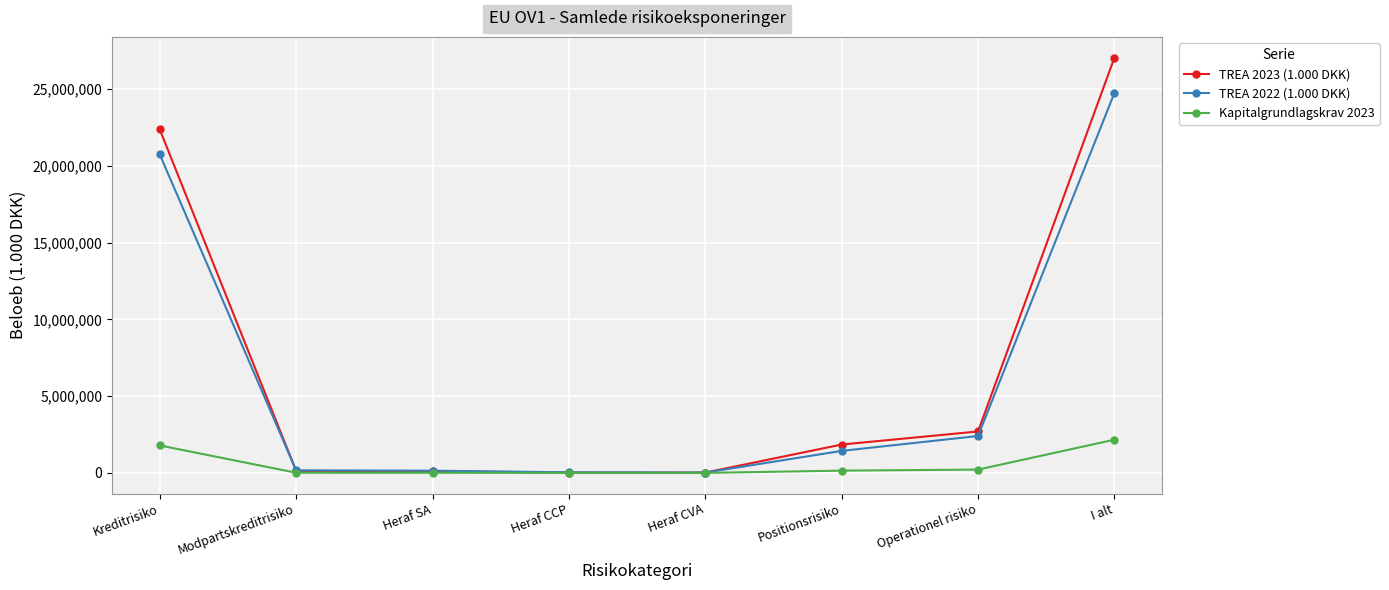

What are all the series names shown in the legend?

TREA 2023 (1.000 DKK), TREA 2022 (1.000 DKK), Kapitalgrundlagskrav 2023